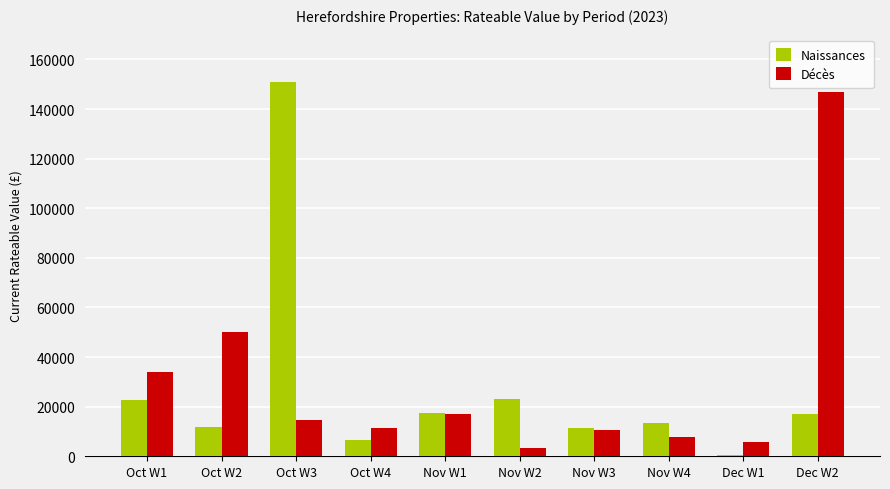

What is the highest value of the Naissances series?

151000